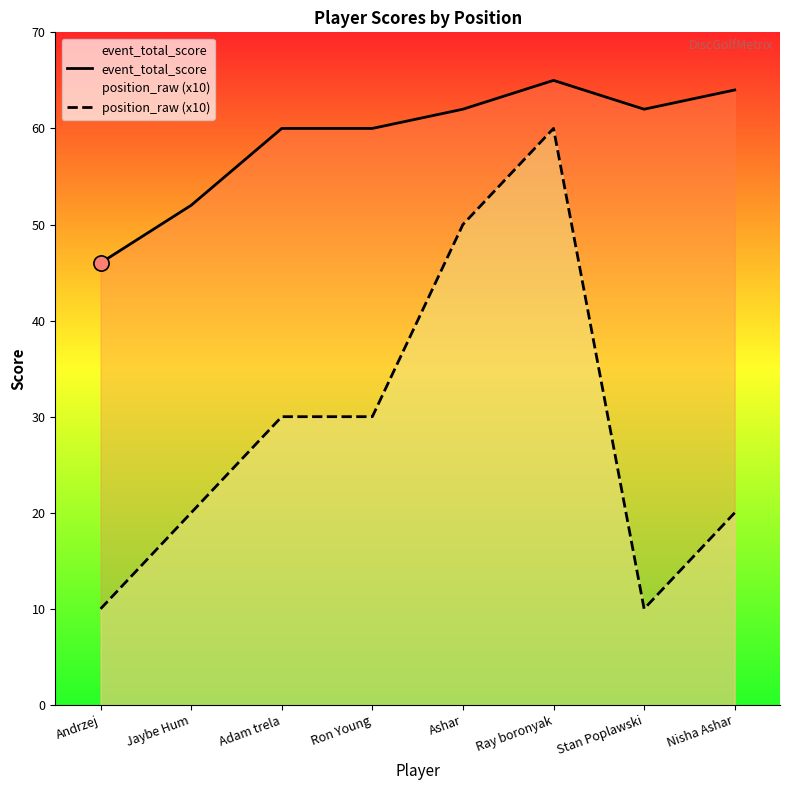

Is the value of event_total_score at Andrzej greater than the value of position_raw (x10) at Nisha Ashar?

Yes